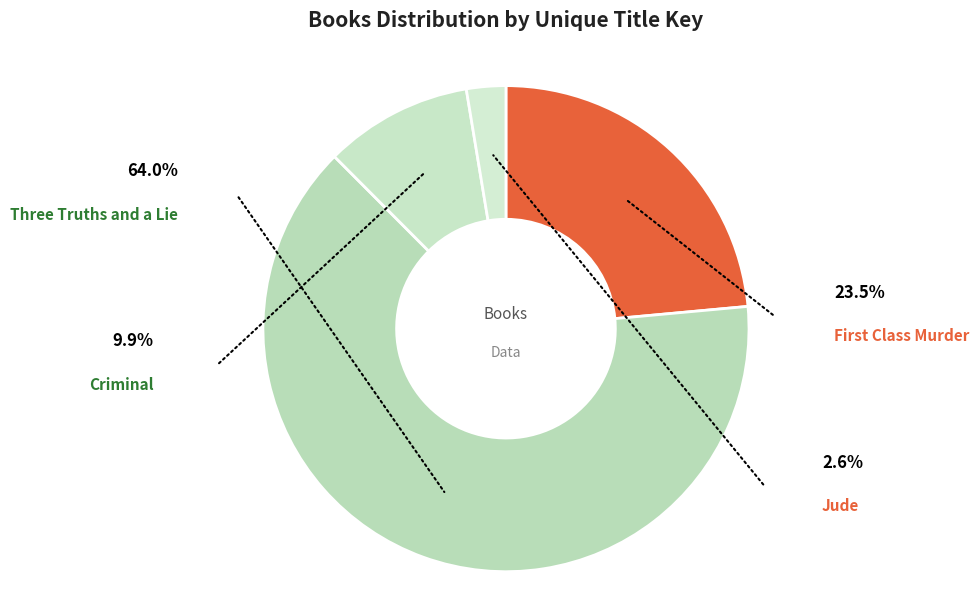

How many slices are in this pie chart?

4